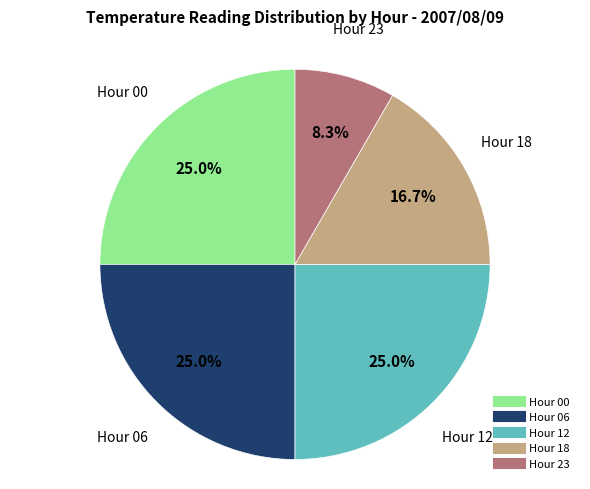

Is there any slice that represents more than half of the pie?

No